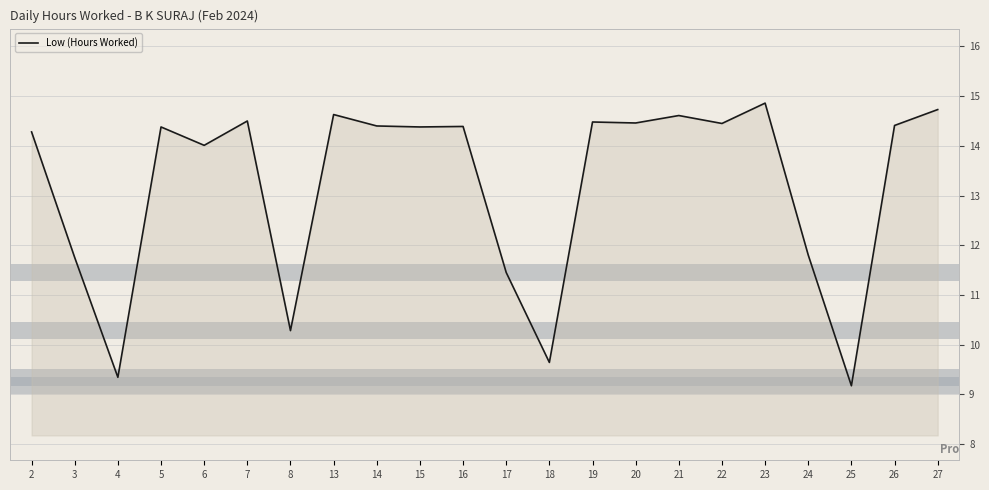

The value at 18 is 15.5. True or false?

False